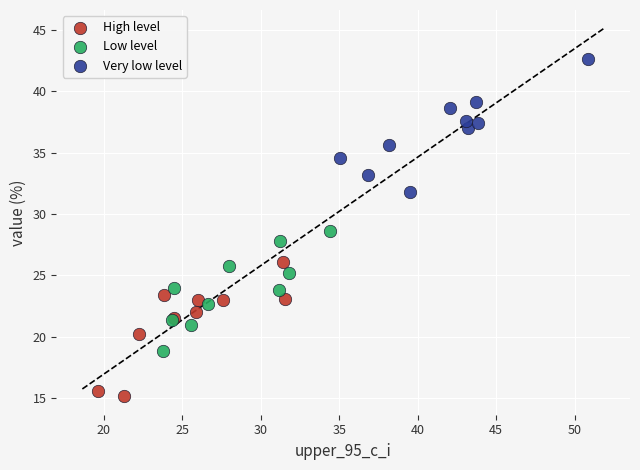

Which series contains the lowest Y value?

High level